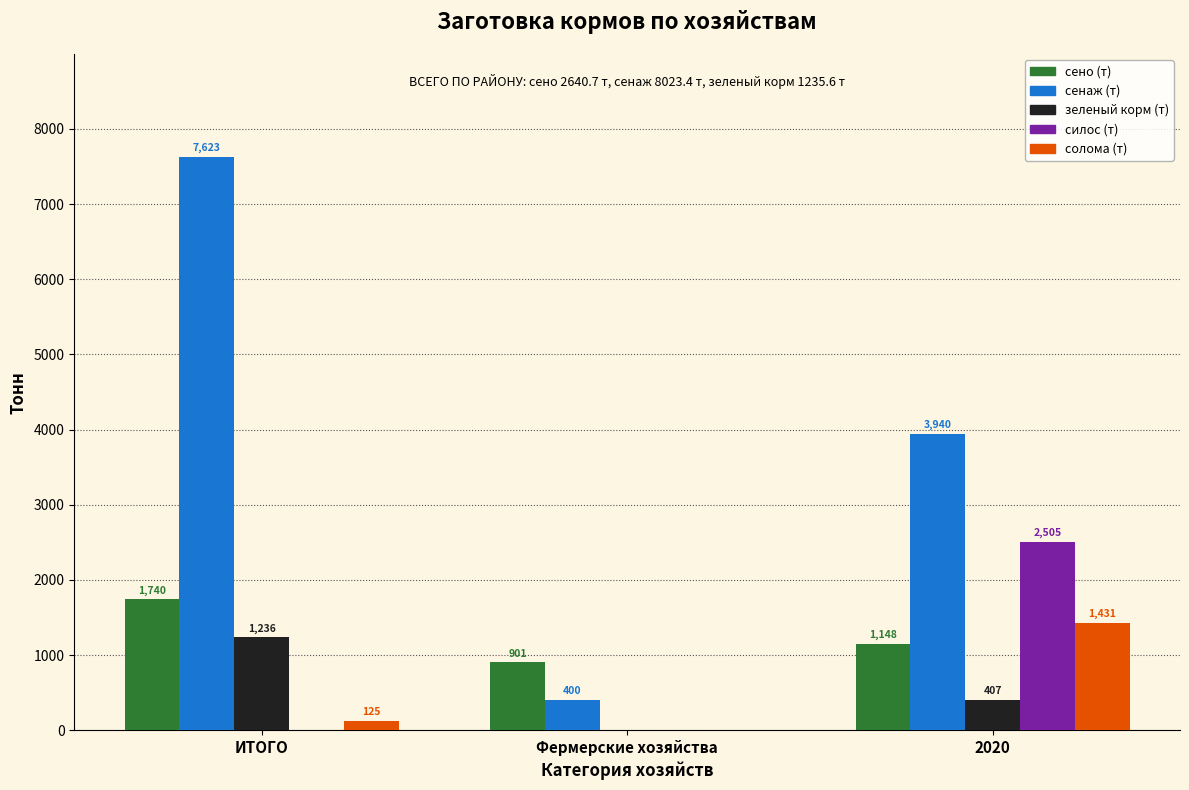

True or false: солома (т) has a value of 124.7 at ИТОГО.

True